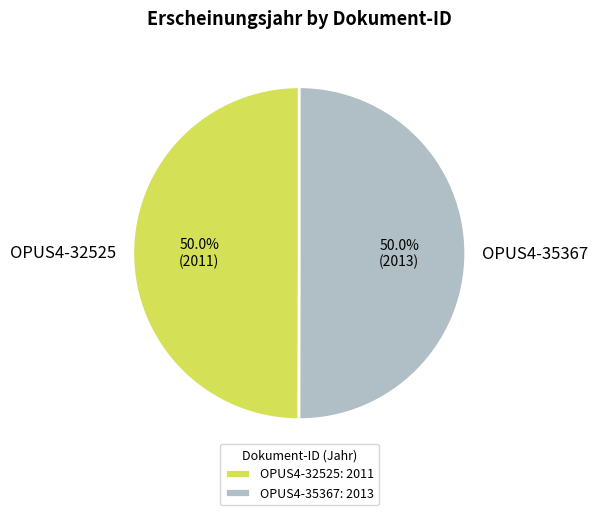

How much of the chart is everything except OPUS4-32525?

50.0%